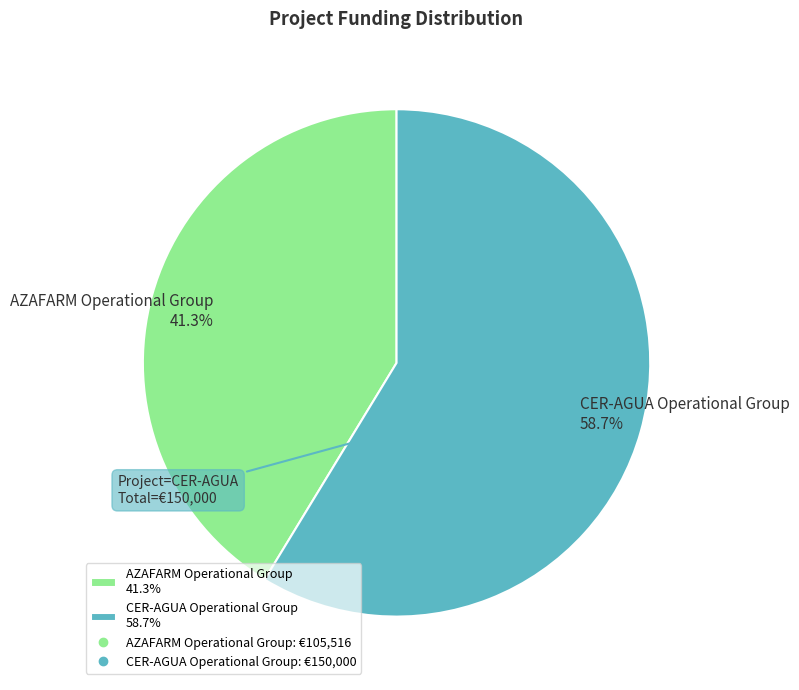

Rank the categories by value from highest to lowest.

CER-AGUA Operational Group, AZAFARM Operational Group